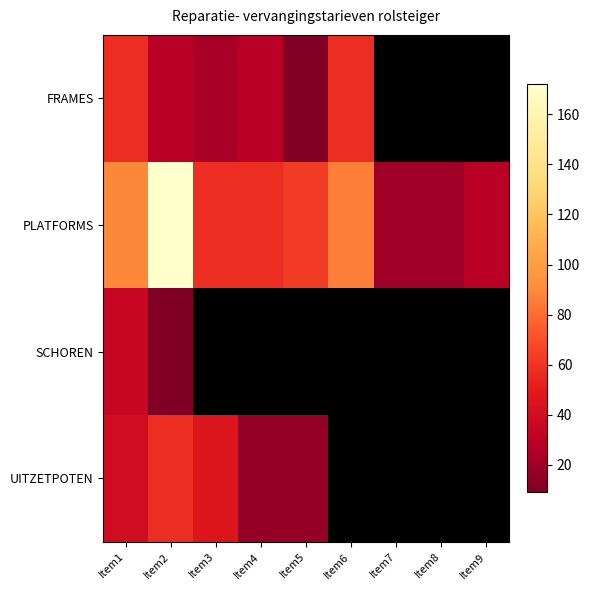

Rank the series at Item1 from lowest to highest value.

SCHOREN, UITZETPOTEN, FRAMES, PLATFORMS